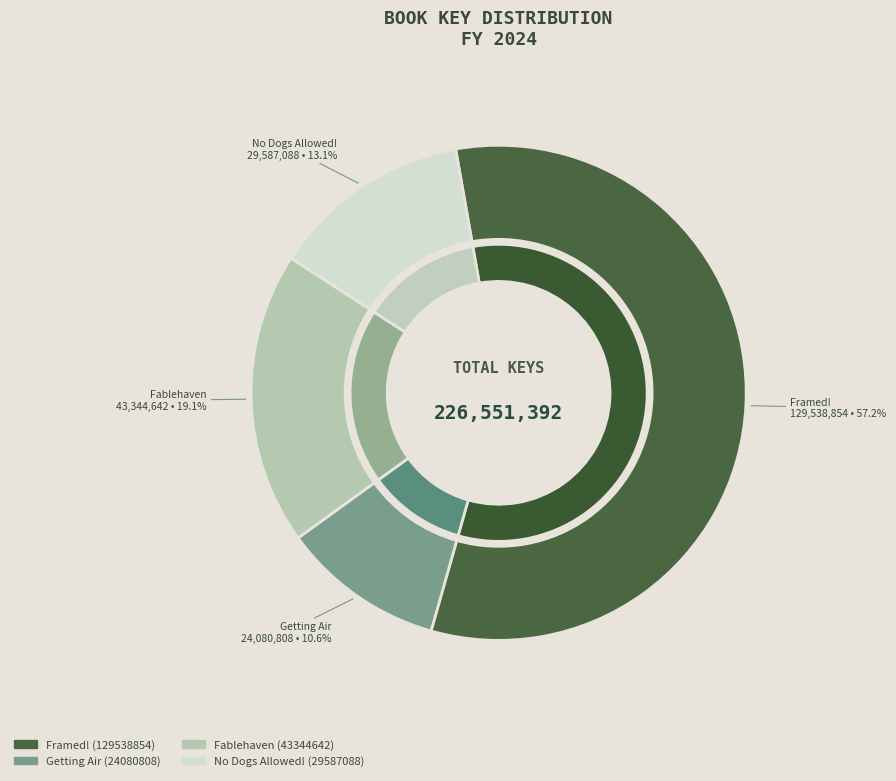

Which category accounts for the majority?

Framed! (129538854)